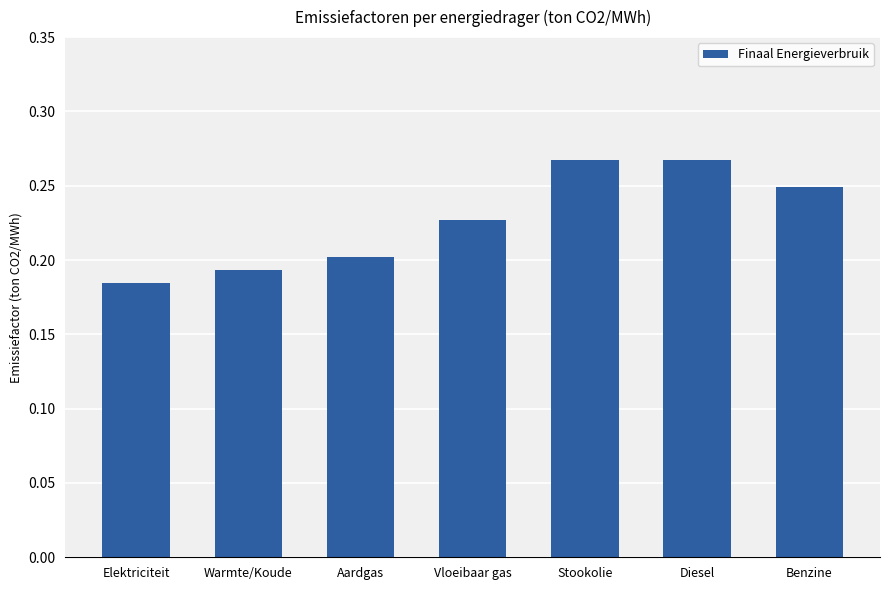

Which label corresponds to the smallest value in the chart?

Elektriciteit